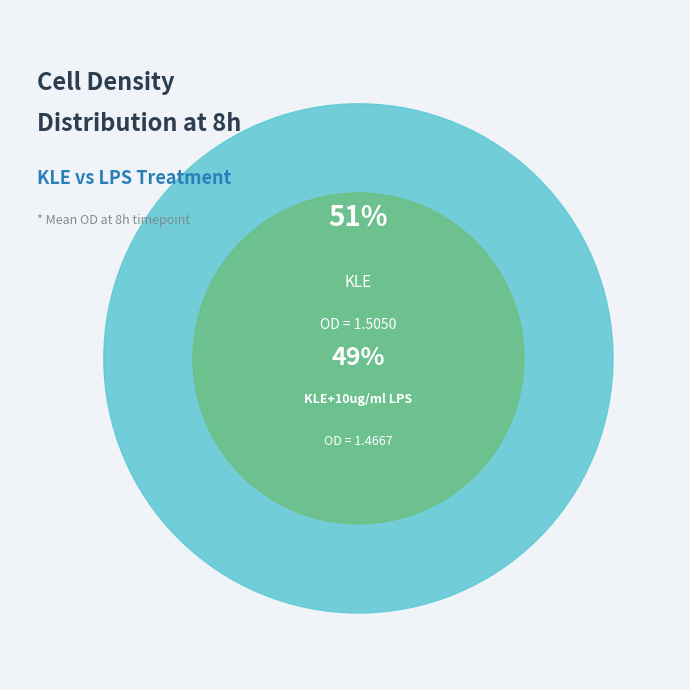

To the nearest percent, what percentage of the pie is KLE?

51%